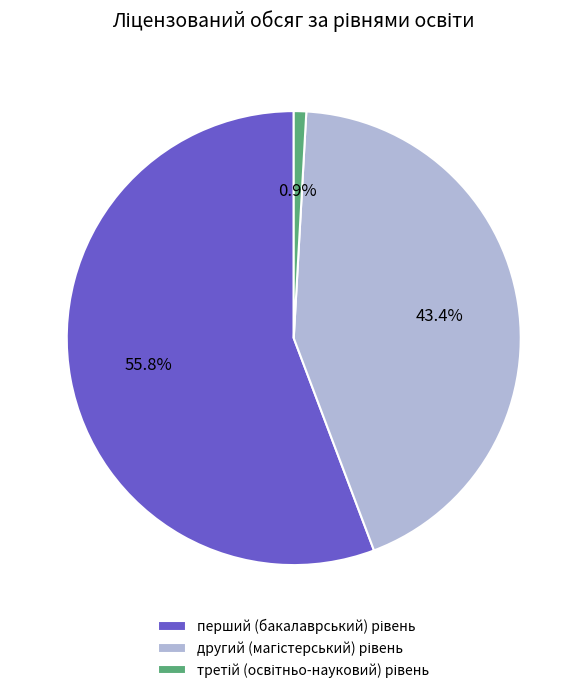

How many slices are in this pie chart?

3